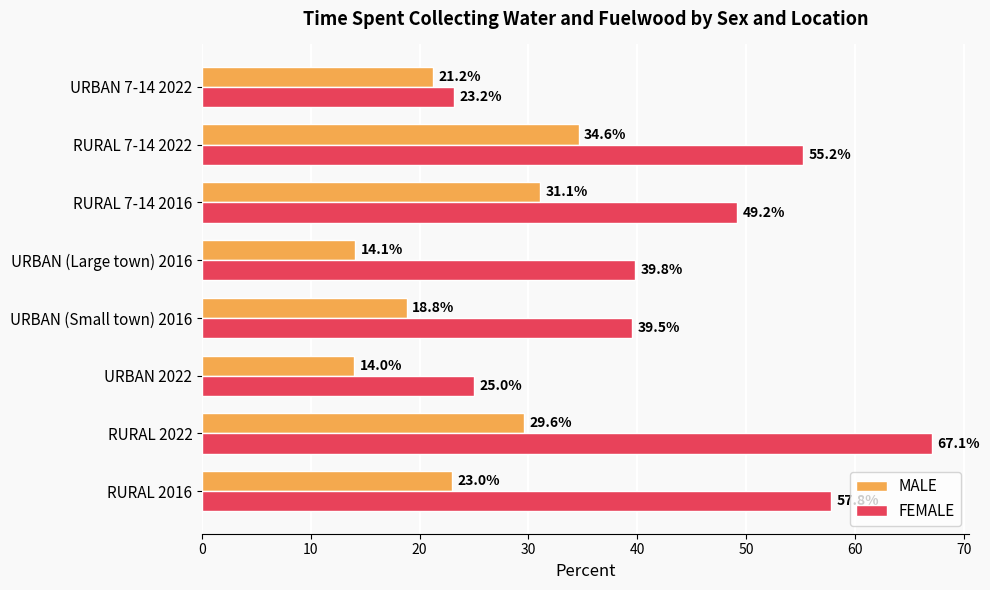

At how many categories does at least one series exceed 37?

6